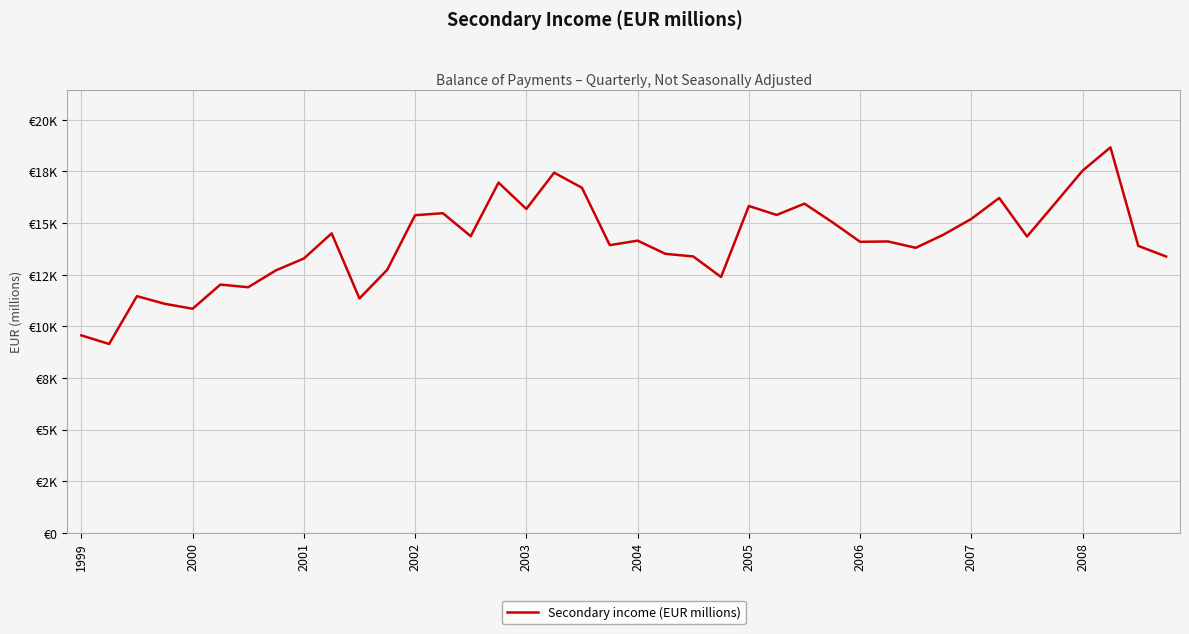

Is this an area chart (filled region under the line)?

No